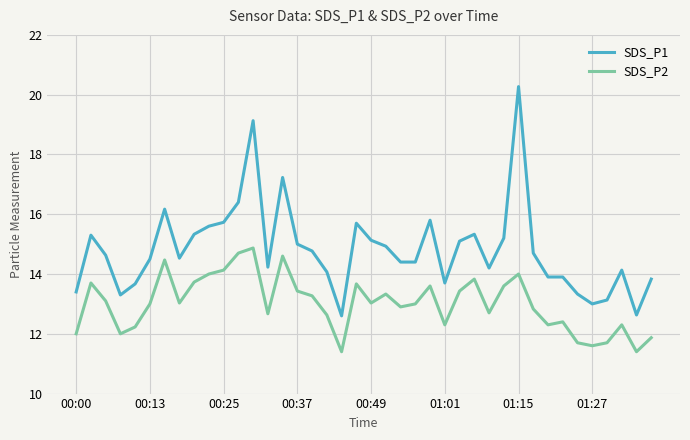

Which series has the widest spread of values?

SDS_P1